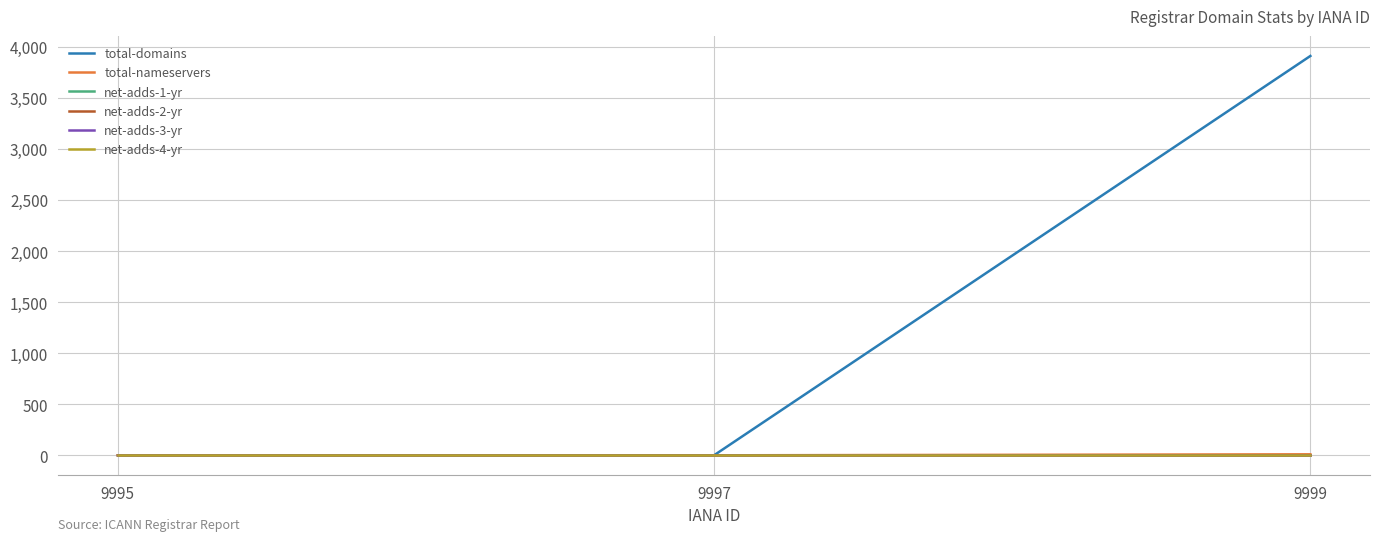

Is this an area chart (filled region under the line)?

No